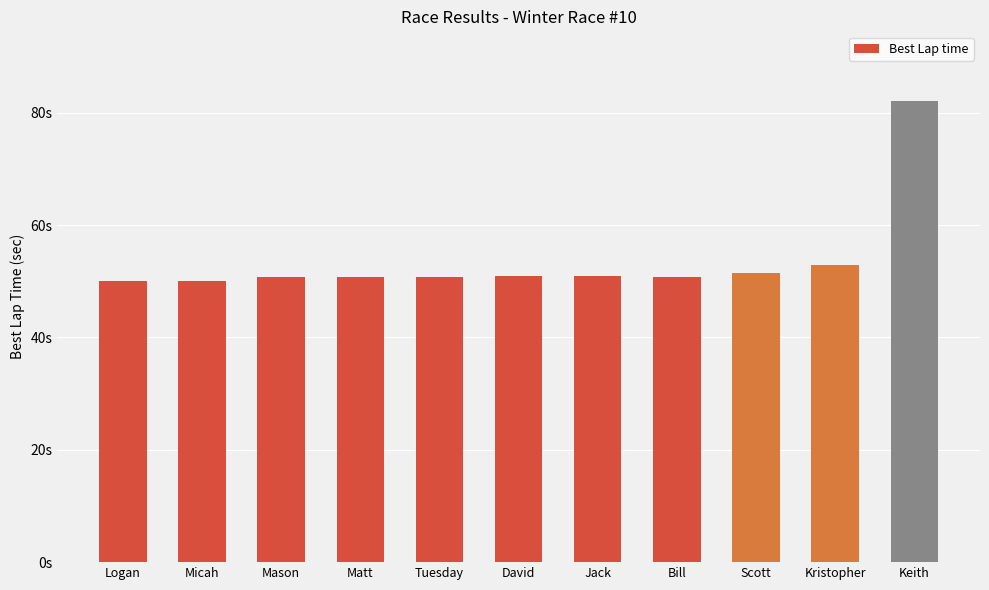

Which category has the lowest value across all series?

Logan